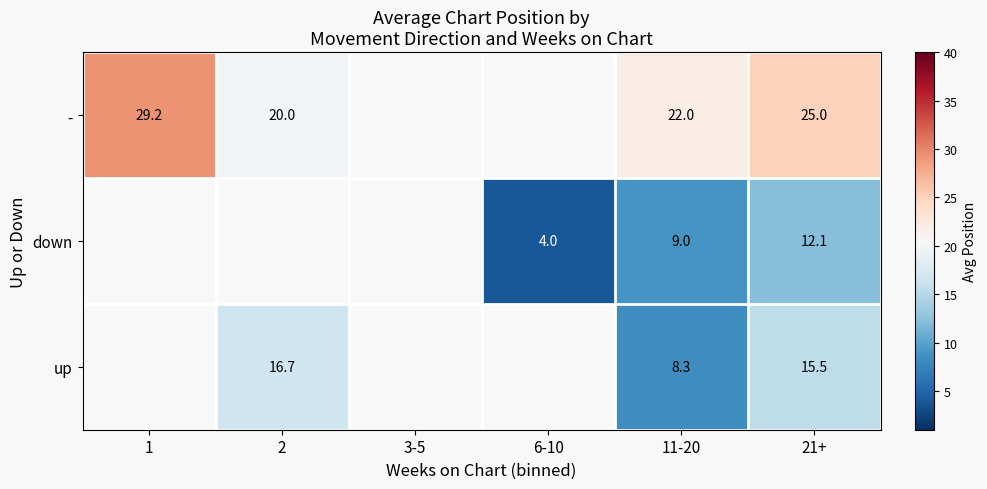

How many data points in down are above 4?

2